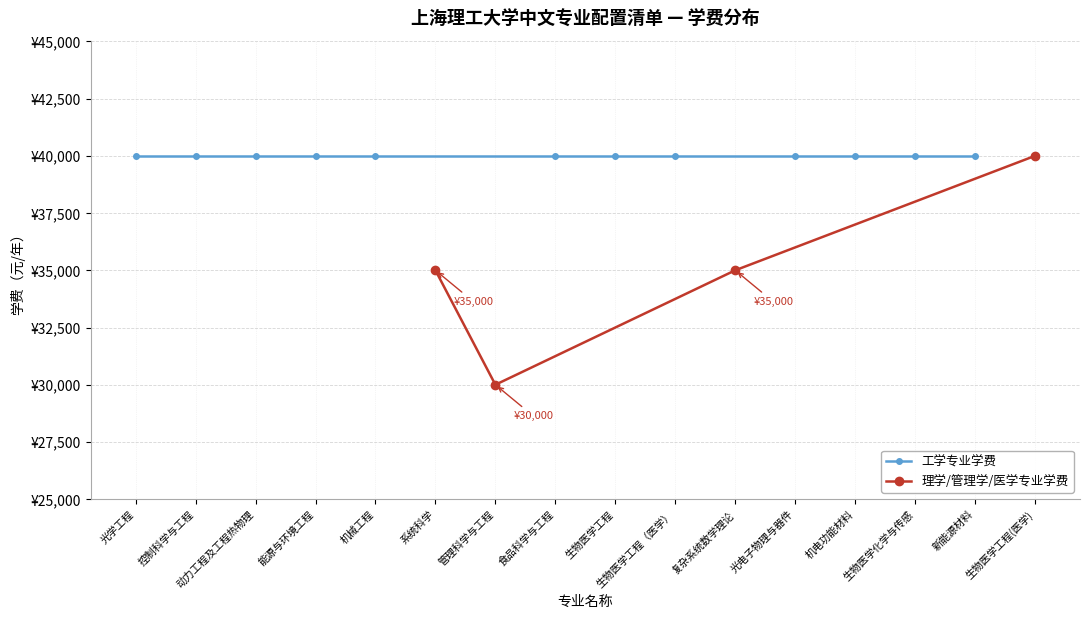

Reading left to right, extract all data points from this chart.

35000	30000	35000	40000